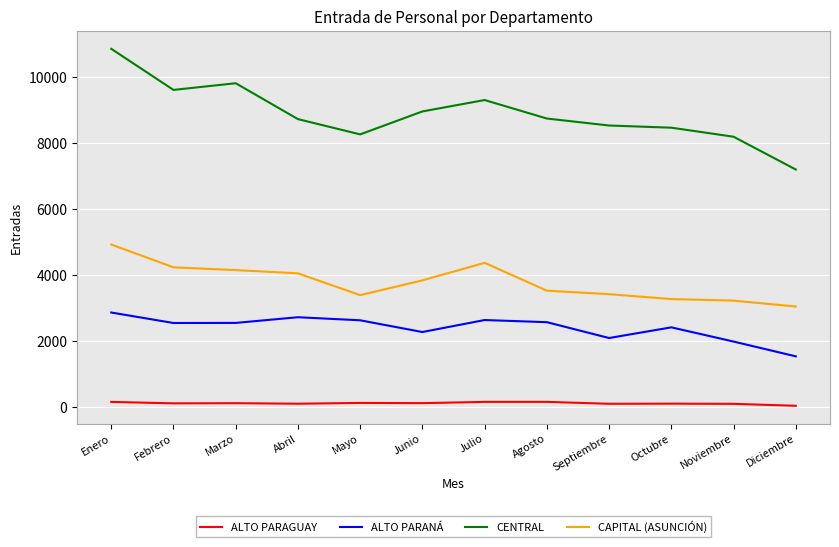

Read the CAPITAL (ASUNCIÓN) value at Diciembre, to the nearest 10.

3040